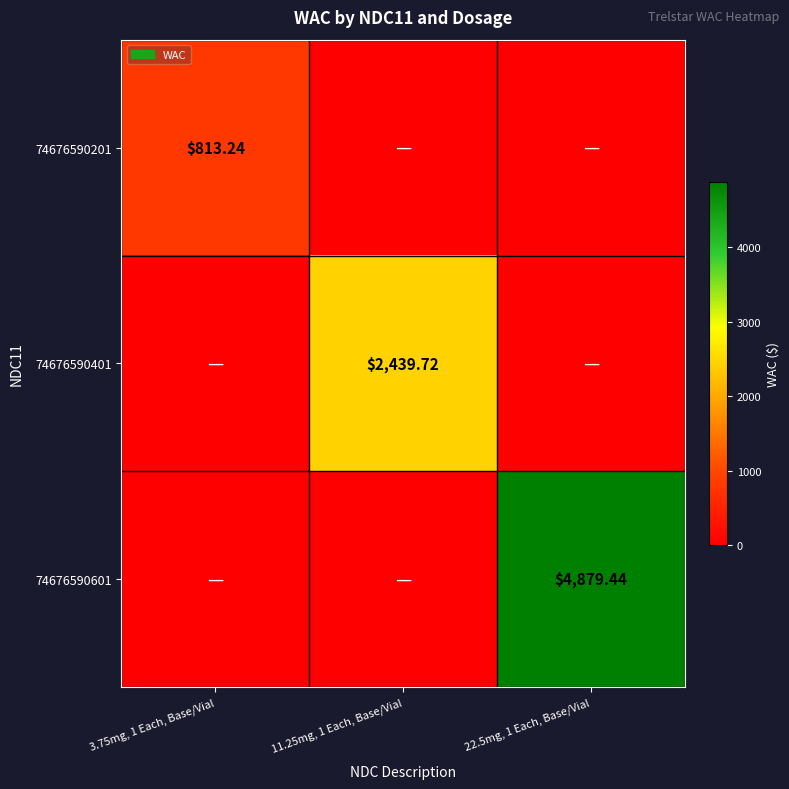

Rank the series by their average value, from highest to lowest.

74676590601, 74676590401, 74676590201